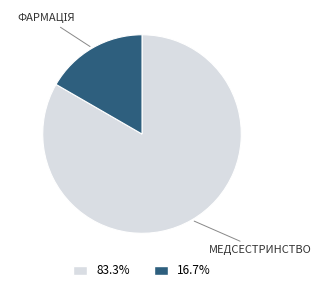

How many slices are in this pie chart?

2